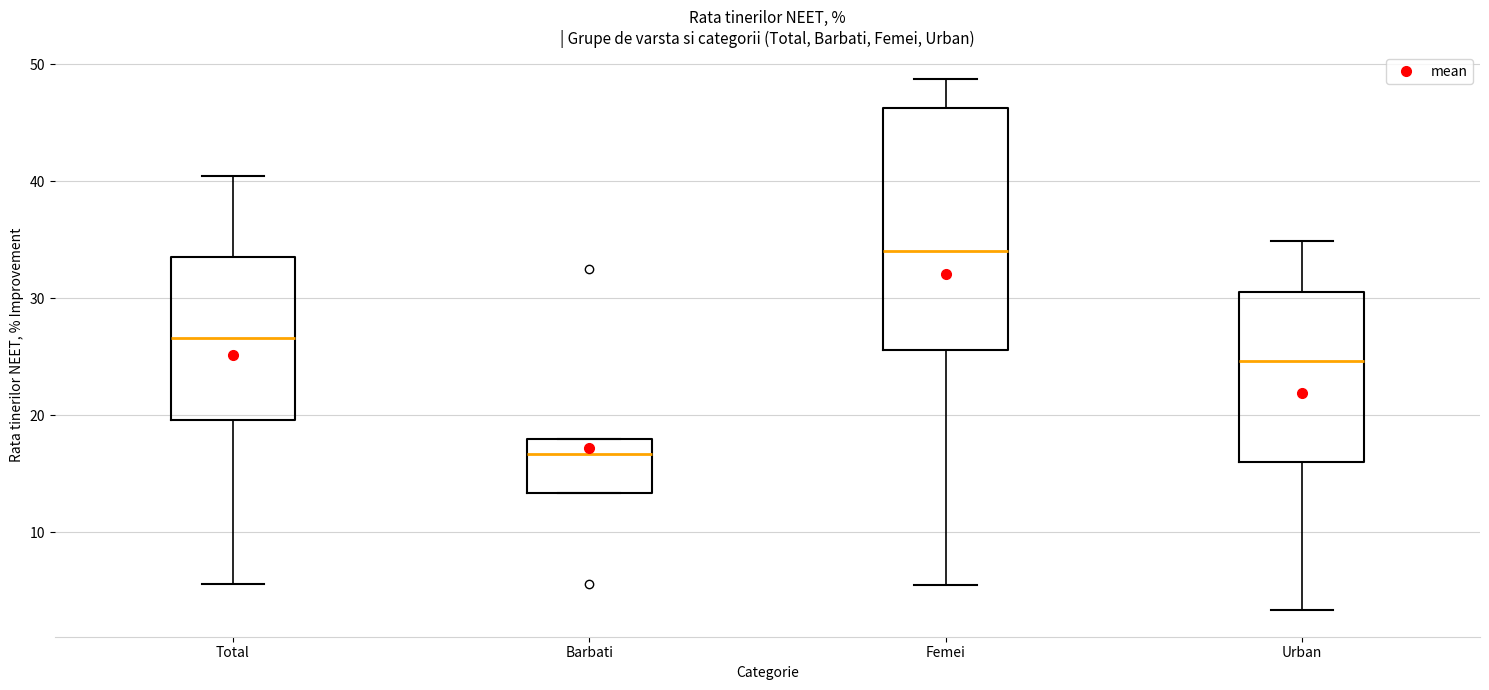

Which box's median line is the highest?

Femei